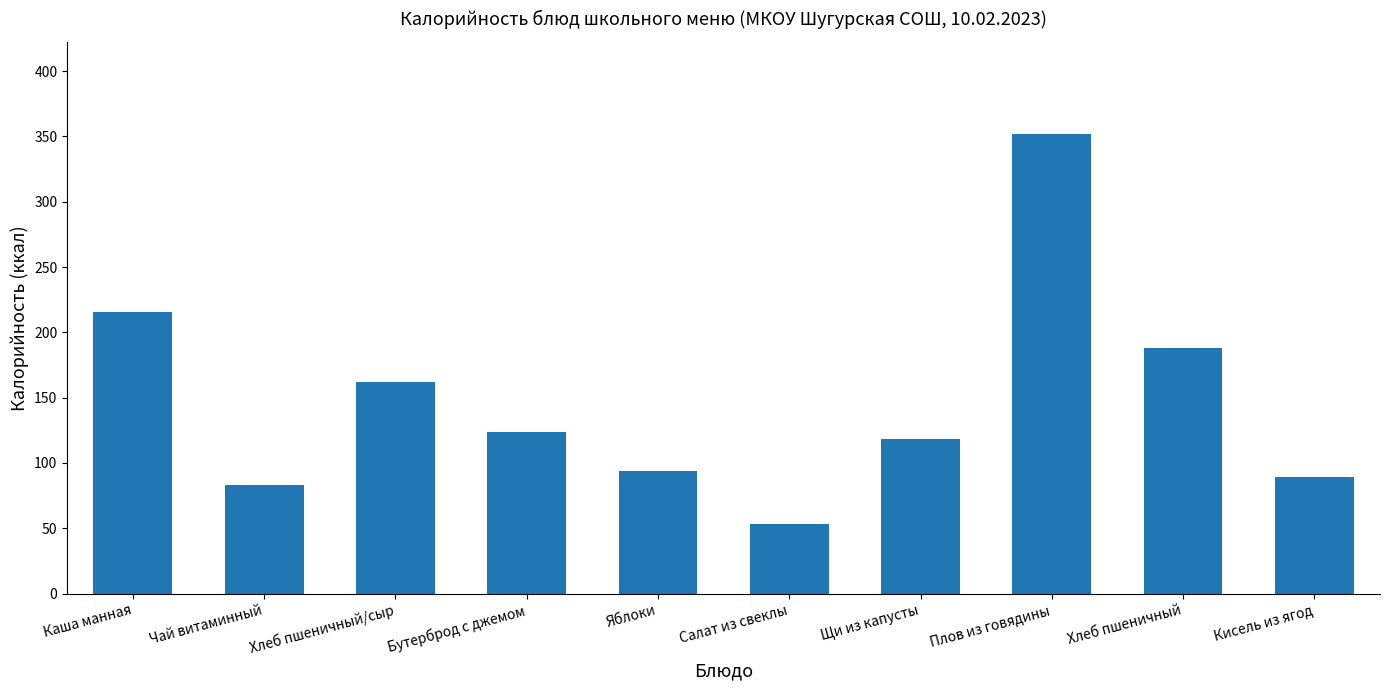

List the labels in order of value, largest first.

Плов из говядины, Каша манная, Хлеб пшеничный, Хлеб пшеничный/сыр, Бутерброд с джемом, Щи из капусты, Яблоки, Кисель из ягод, Чай витаминный, Салат из свеклы